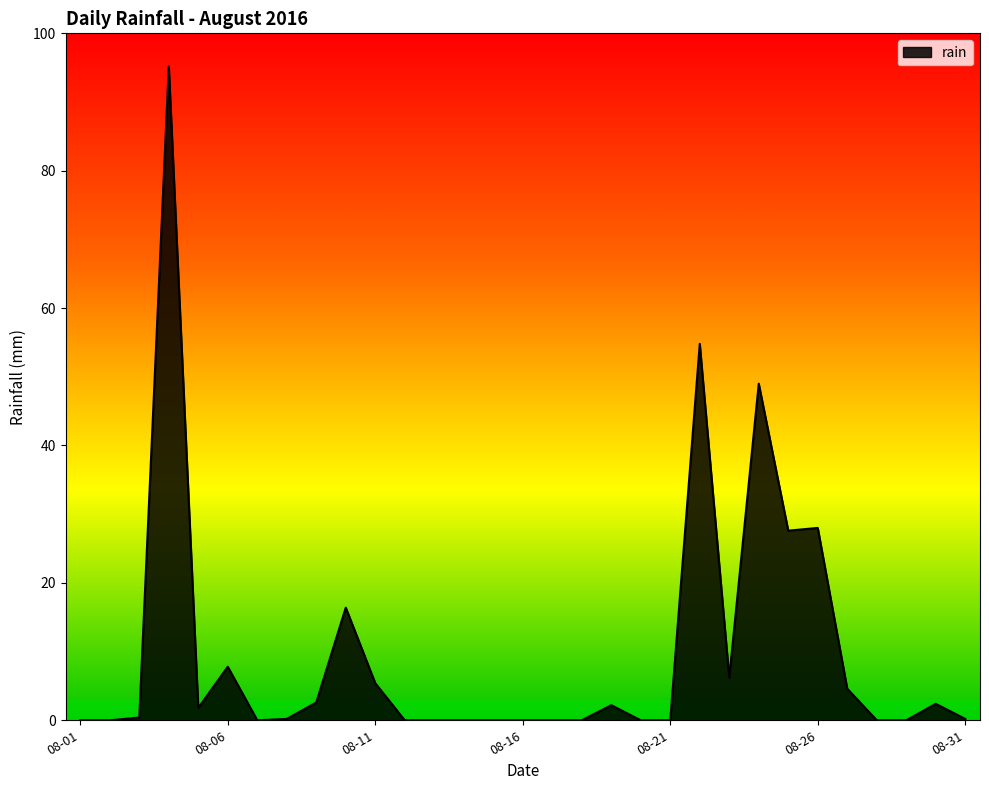

What is the greatest value displayed?

95.2